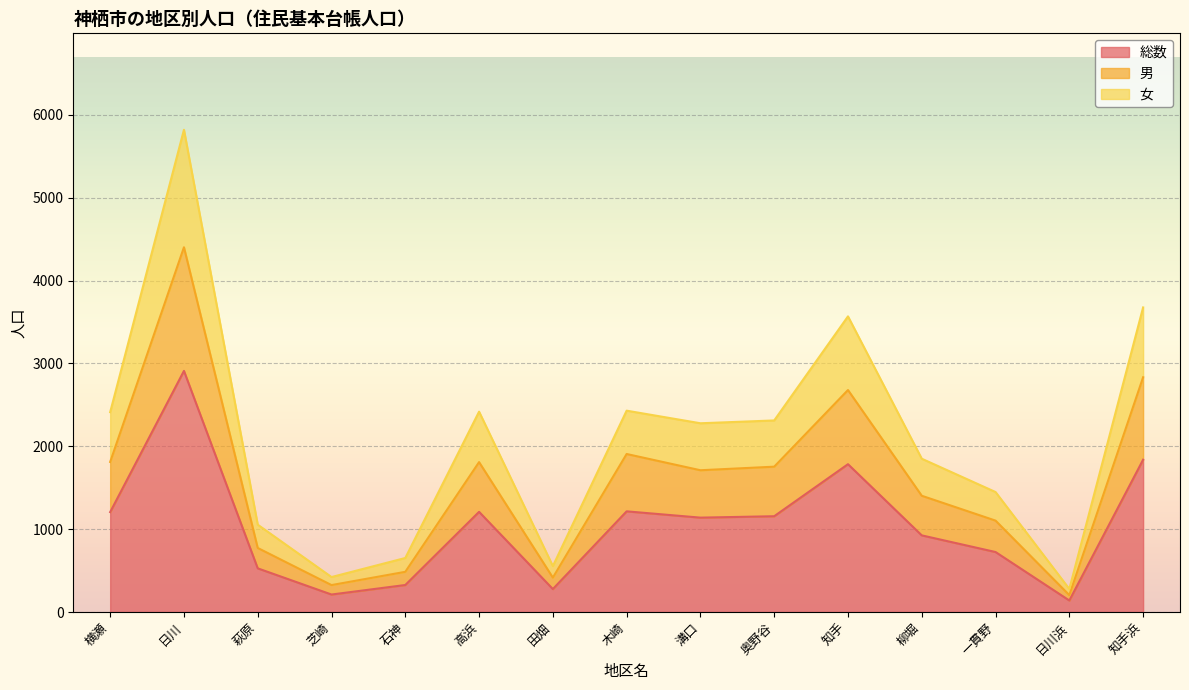

Which category has the highest value in the 総数 series?

日川